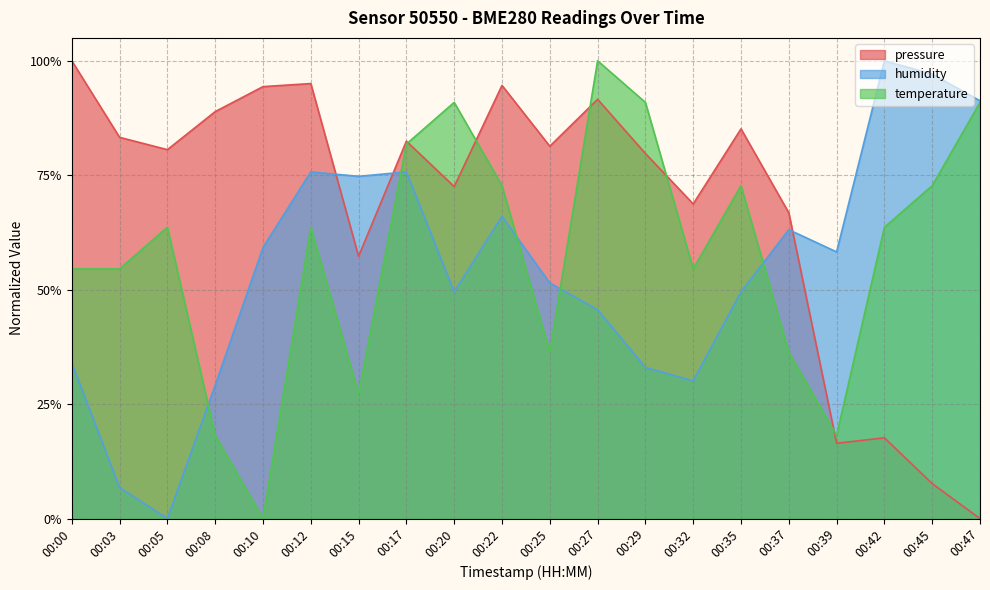

Is the value of pressure at 00:00 greater than the value of humidity at 00:12?

Yes